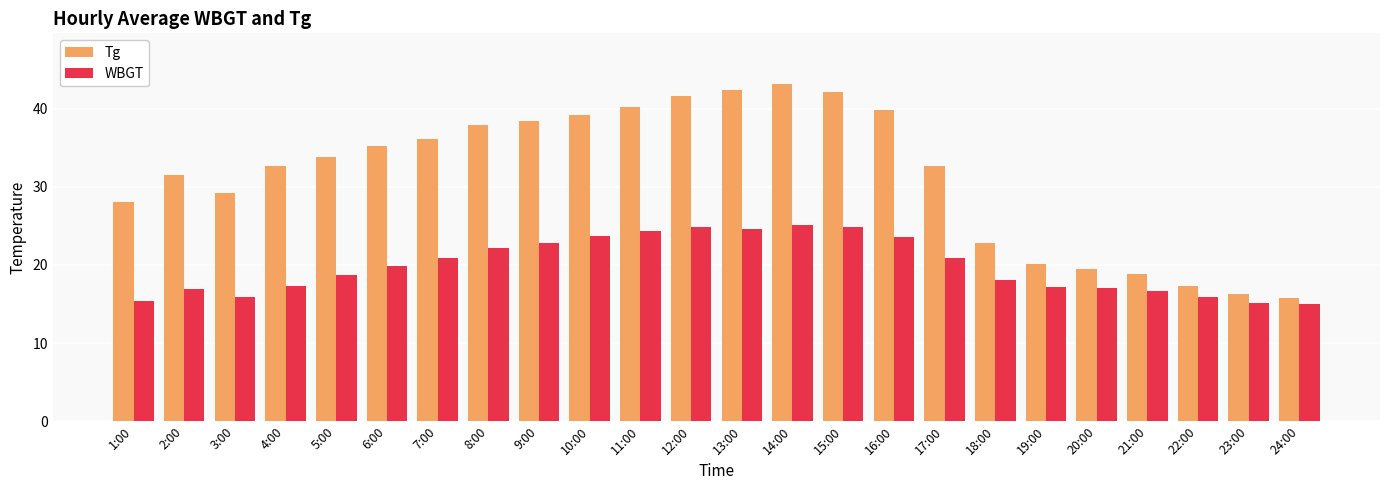

Where does the Tg series first go above 33?

5:00